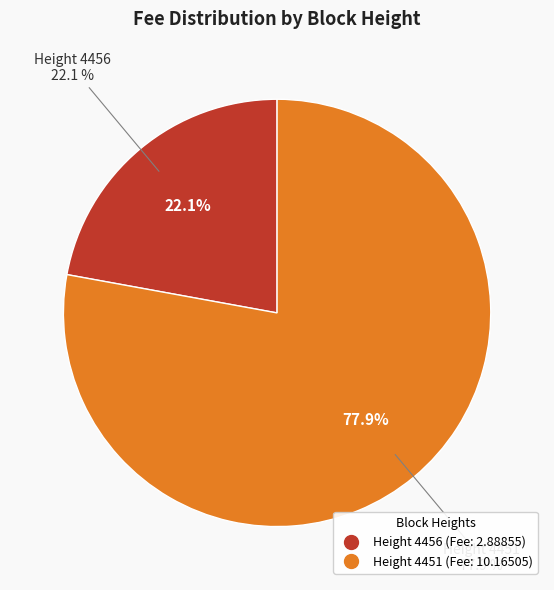

Rank the categories by value from highest to lowest.

4451, 4456